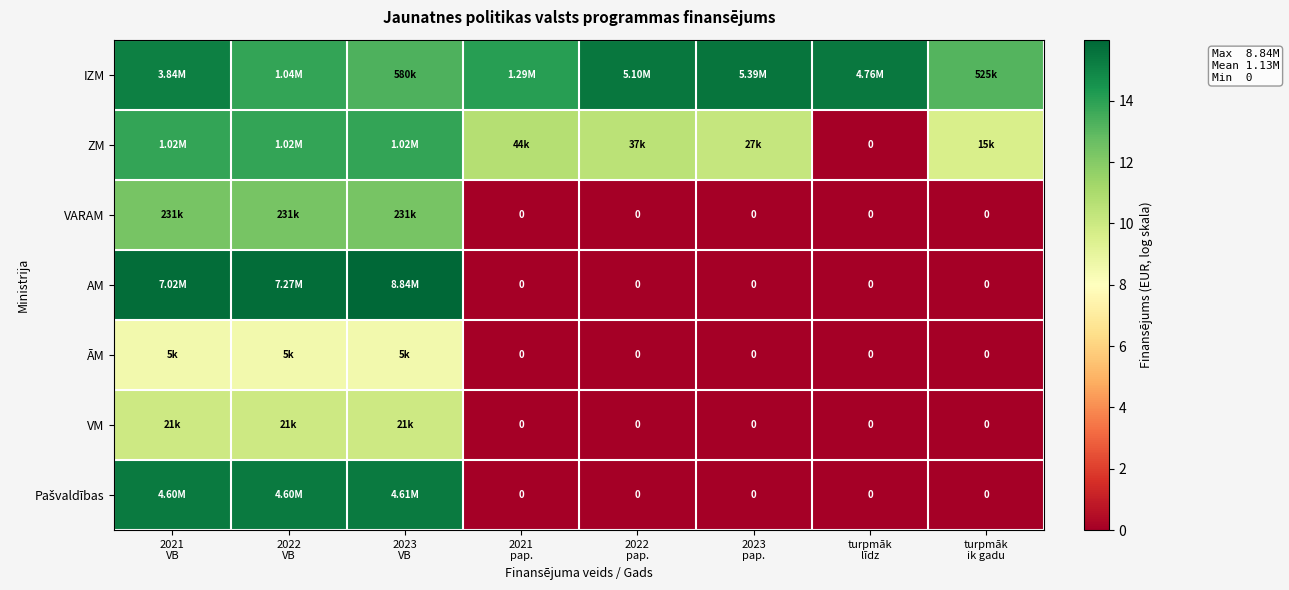

Which series changed the most between 2022 pap. and turpmāk ik gadu?

IZM